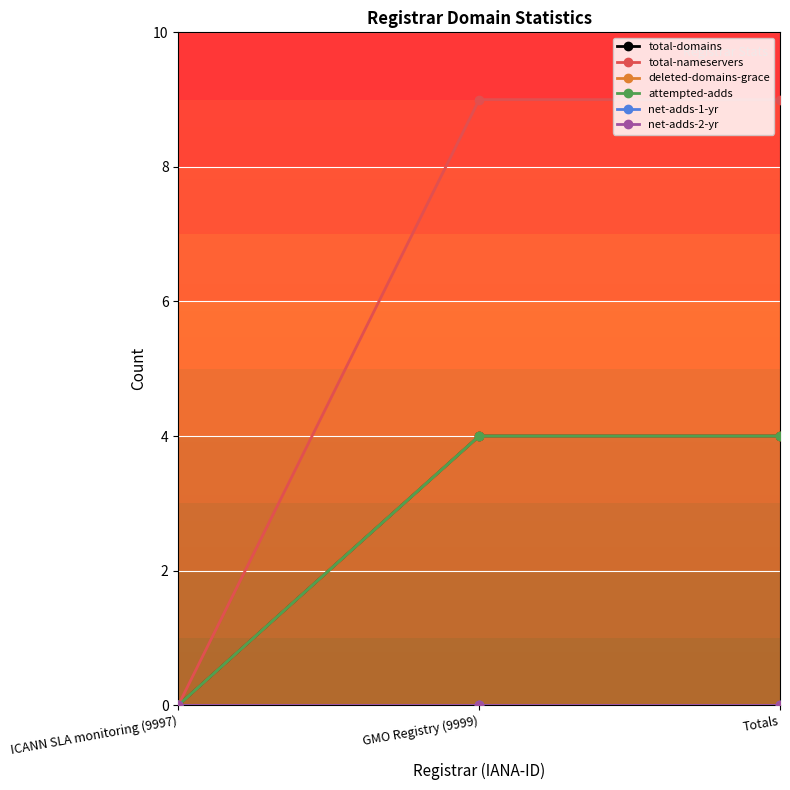

Does the chart have visible grid lines?

Yes